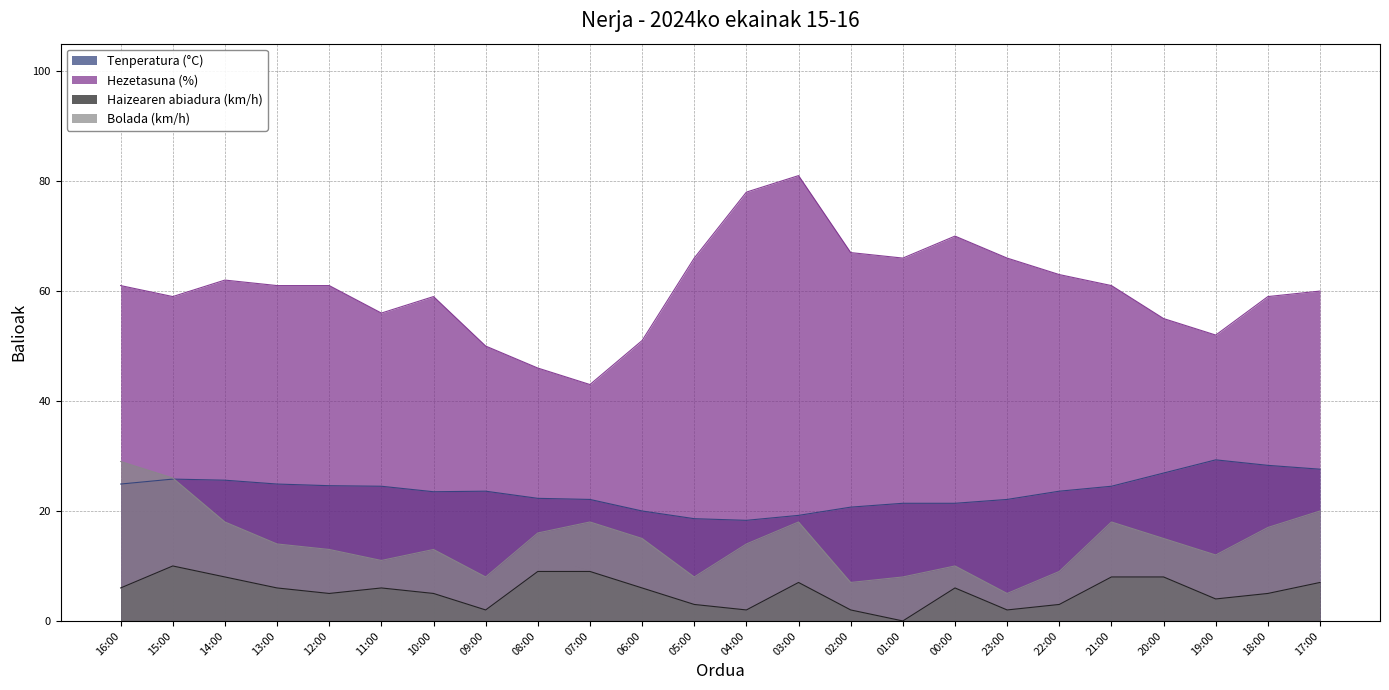

Which series has the largest total across all categories?

Hezetasuna (%)